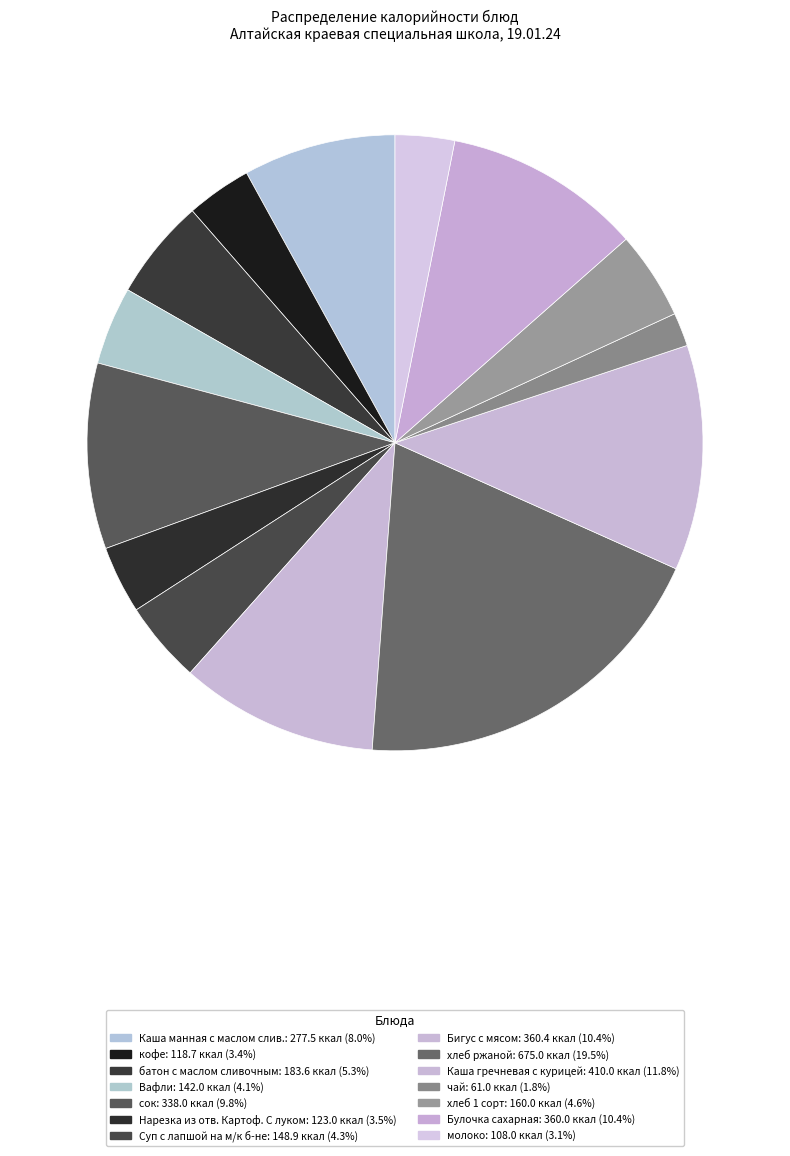

Count the number of slices in the pie.

14